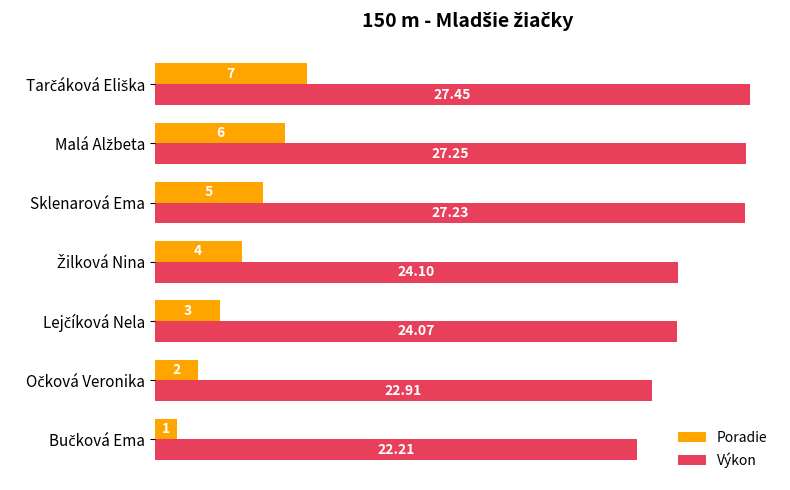

Which series has the largest total across all categories?

Výkon